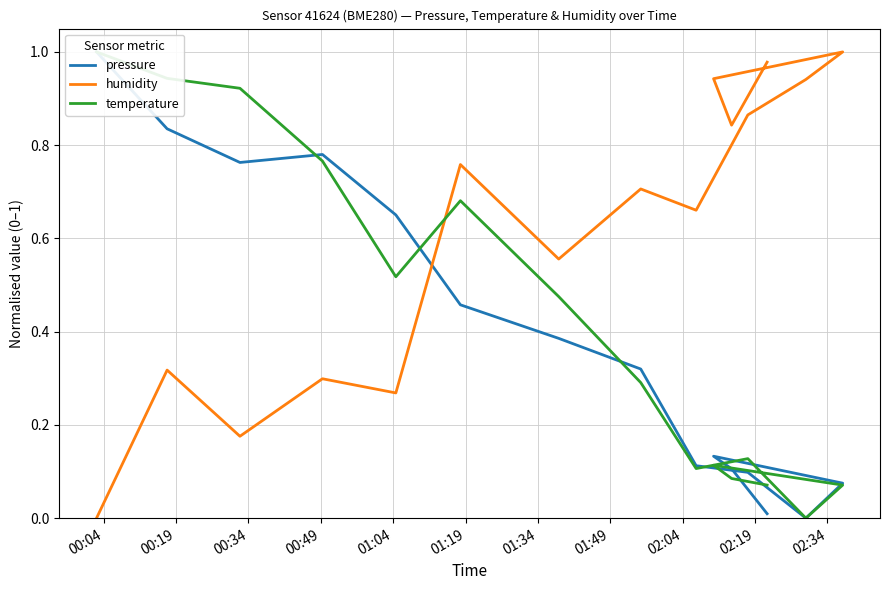

How many intersections are there between pressure and humidity?

1